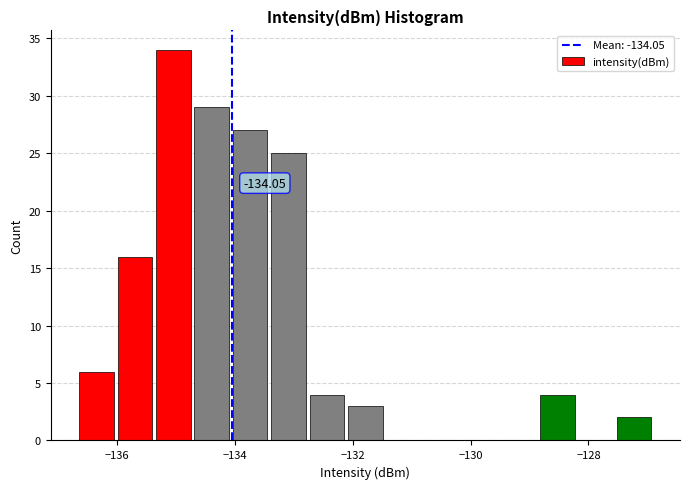

Read against the x-axis, roughly where is the centre of the tallest bar?

-135.0